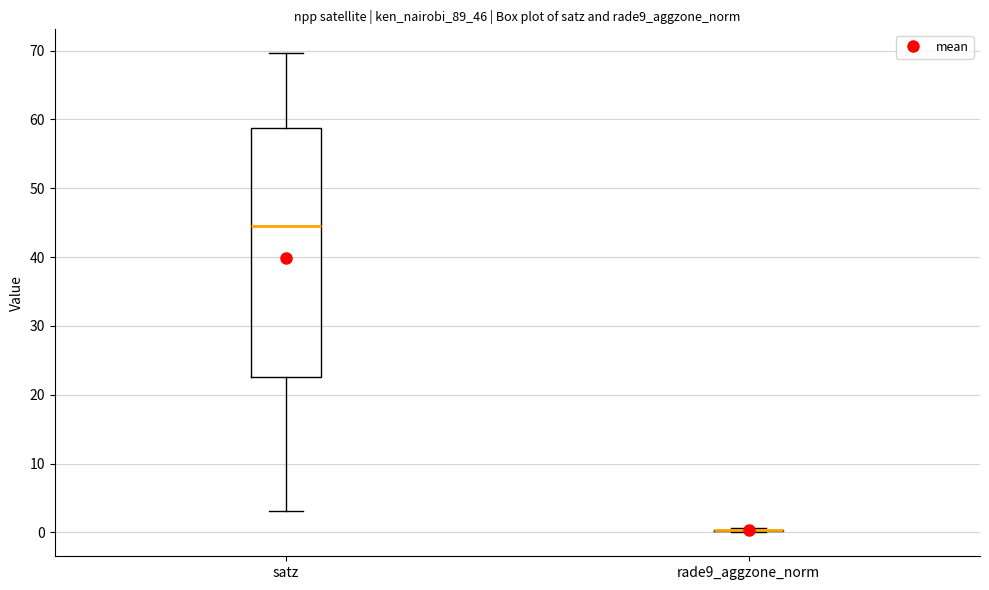

Reading left to right, read every box against the y-axis: the position of its median line, the range the box covers, and the ends of its whiskers. The values are not printed on the chart, so give them approximately, as read against the axis.

satz: median 45, box 23 to 59, whiskers 3 to 70
rade9_aggzone_norm: box collapsed to a line at 0, whiskers 0 to 1